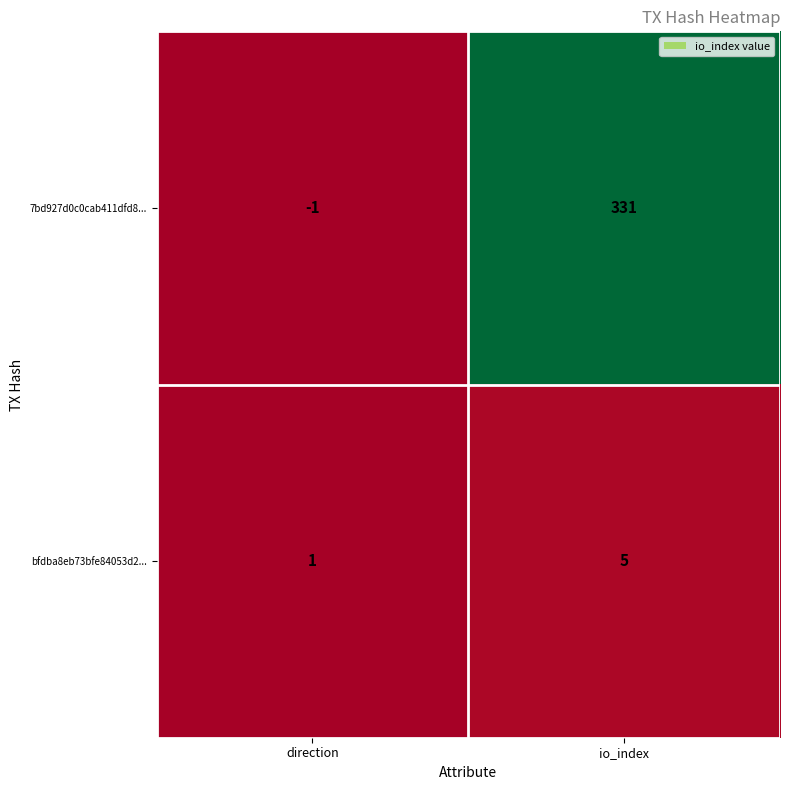

At which label does bfdba8eb73bfe84053d2... reach its minimum?

direction